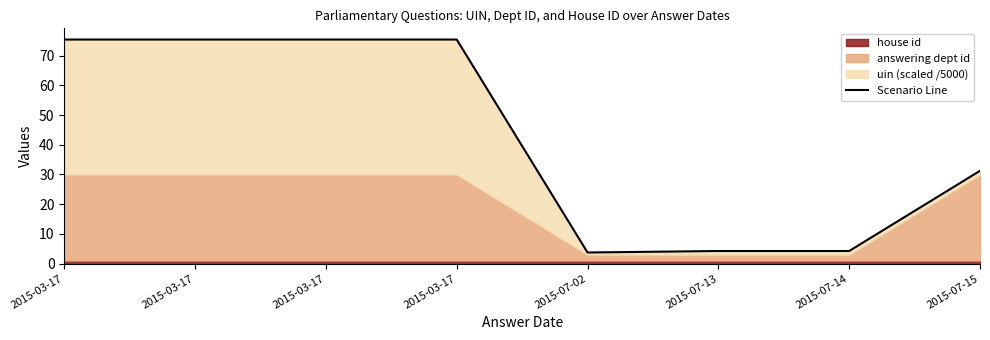

Rank the categories by value from highest to lowest.

2015-03-17, 2015-03-17, 2015-03-17, 2015-03-17, 2015-07-15, 2015-07-14, 2015-07-13, 2015-07-02